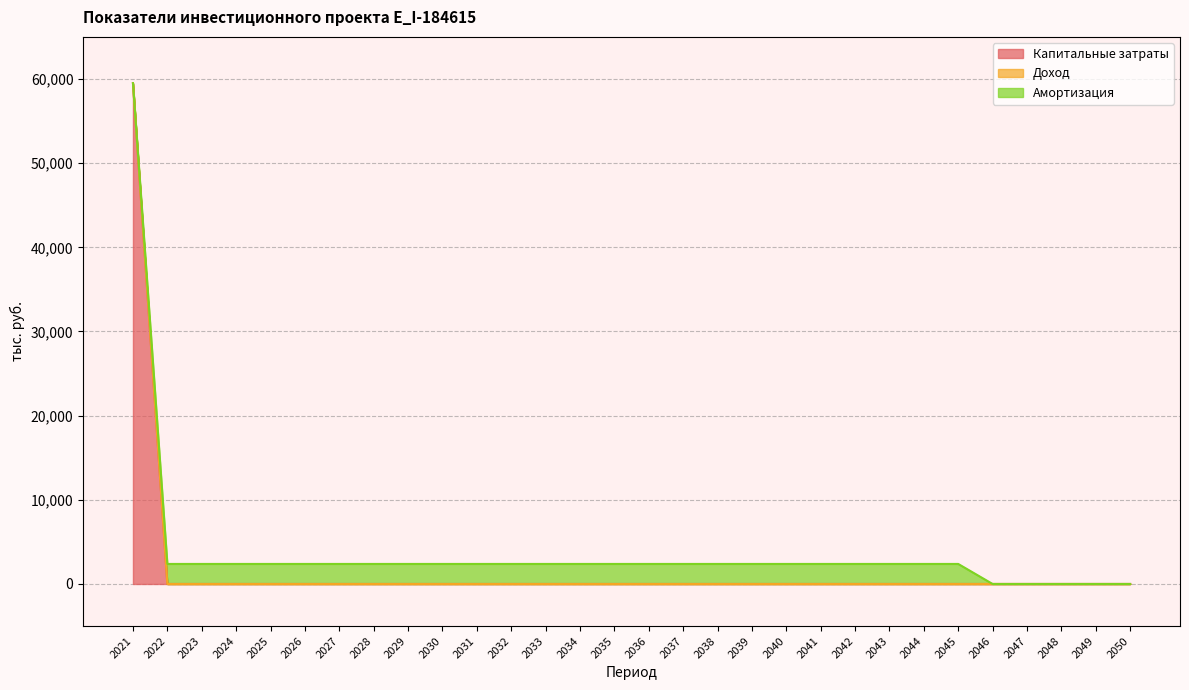

Which series changed the most between 2034 and 2047?

Амортизация